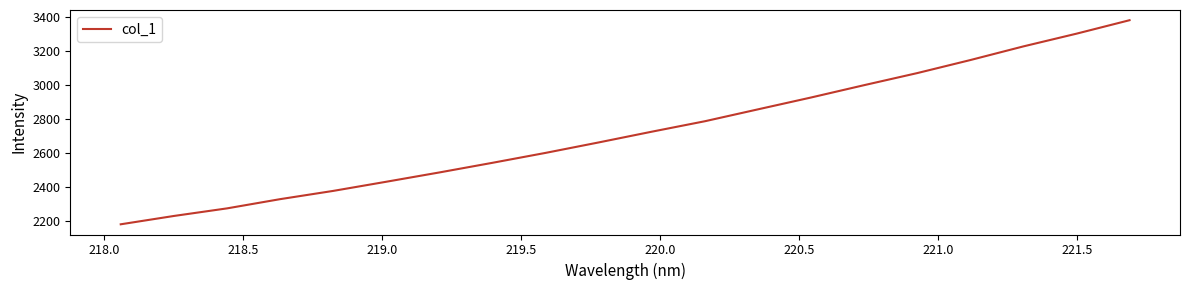

What is the minimum value shown in the chart?

2182.2